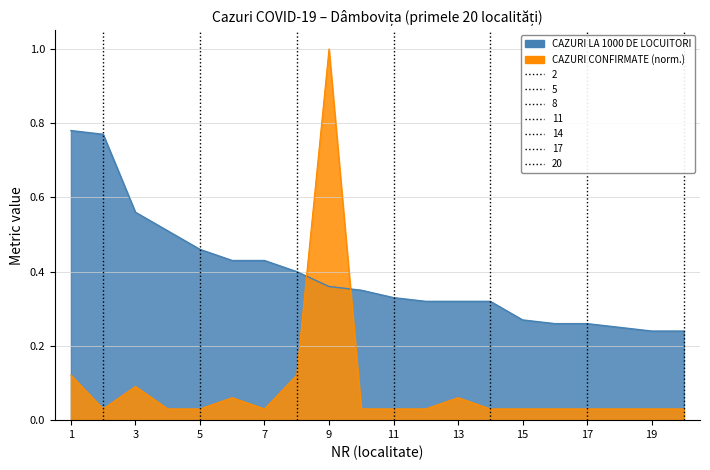

Which series ends up on top after the final intersection of CAZURI CONFIRMATE and CAZURI LA 1000 DE LOCUITORI?

CAZURI LA 1000 DE LOCUITORI